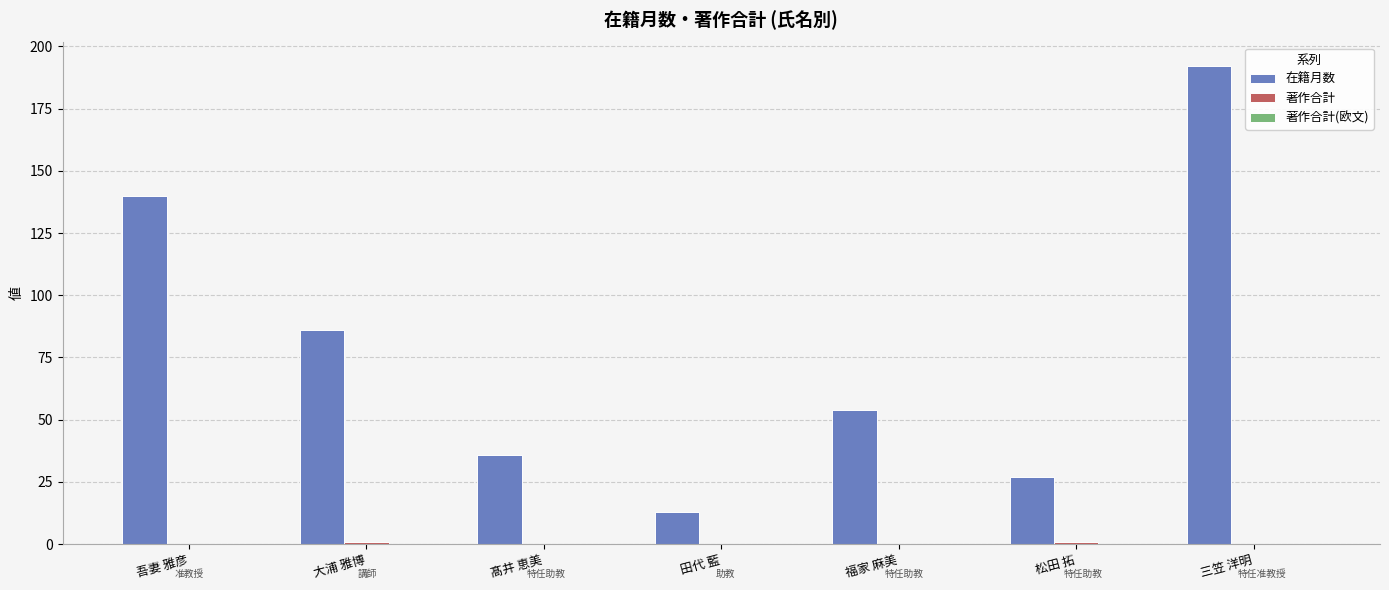

How many distinct data groups are displayed?

2